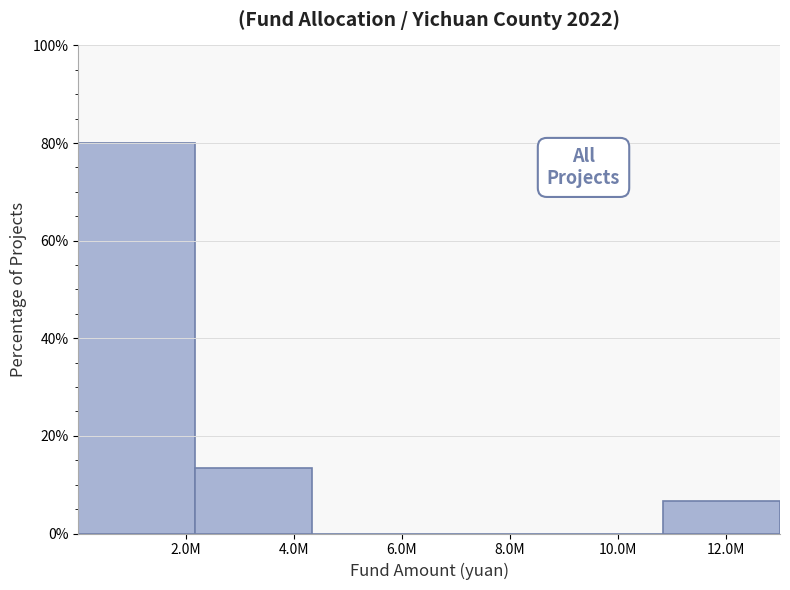

Reading left to right, what are all the values shown in this chart?

2.0M=80.0	4.0M=13.3	6.0M=0.0	8.0M=0.0	10.0M=0.0	12.0M=6.7